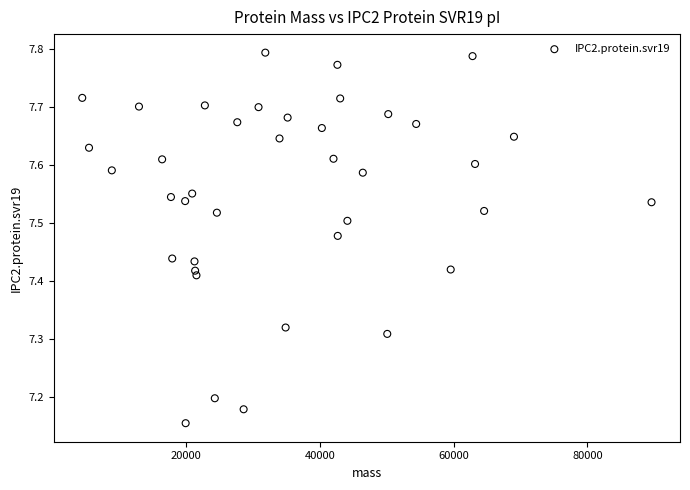

What is the range of Y values (max minus min)?

0.6